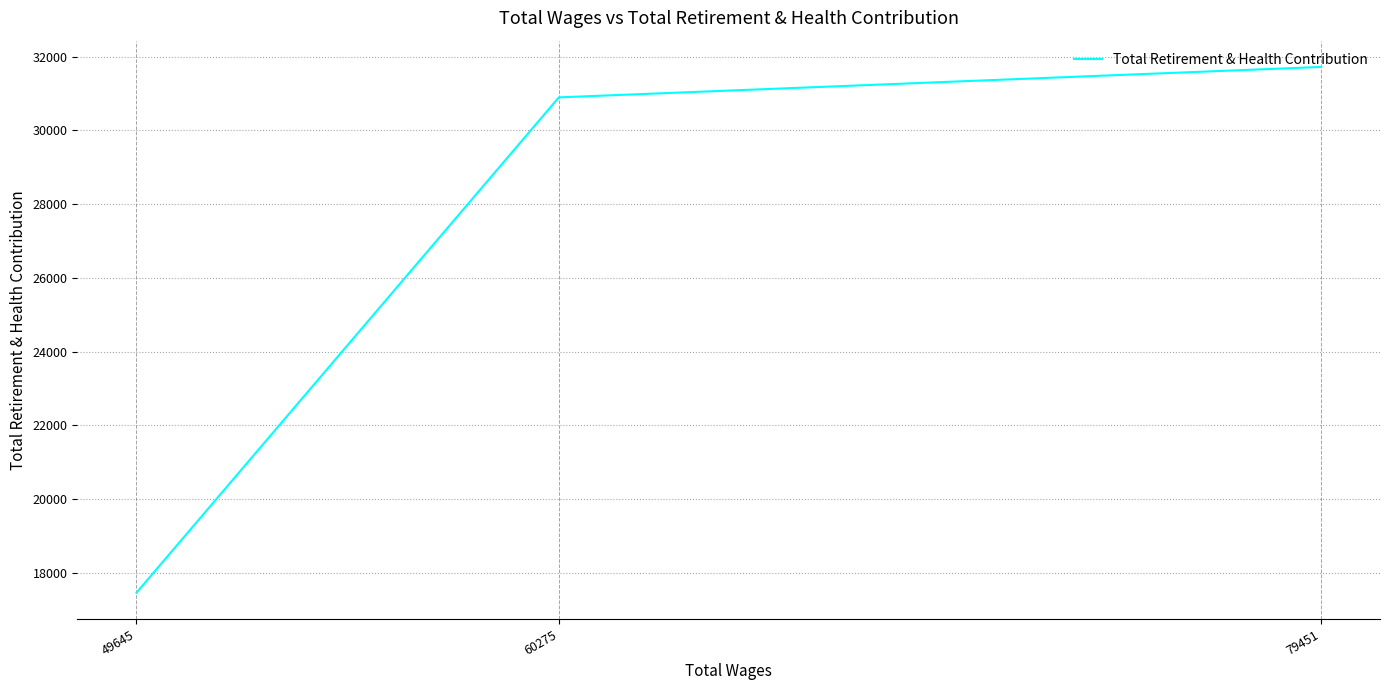

What is the ratio of the value at 60275 to the value at 79451?

1.0